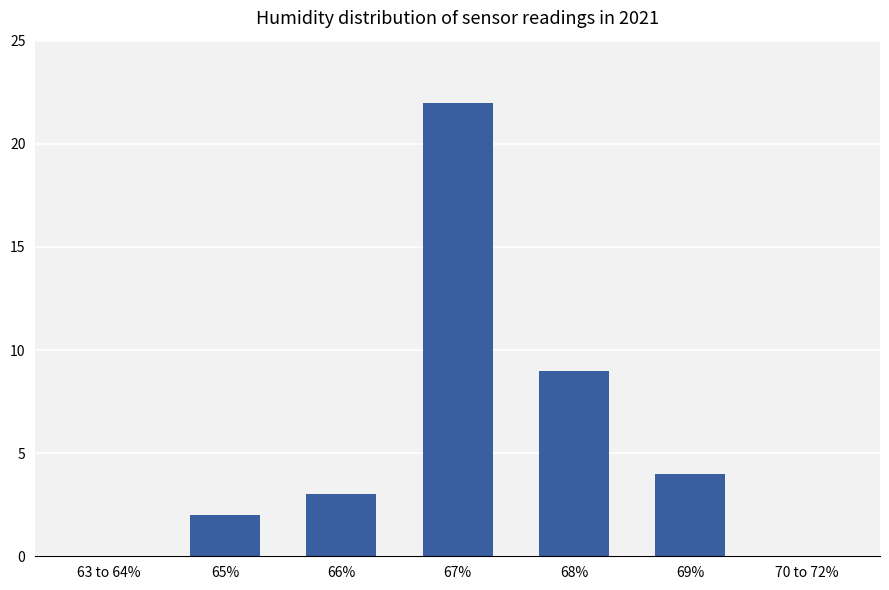

Approximately how many times larger is the value at 69% compared to 65%?

2.0